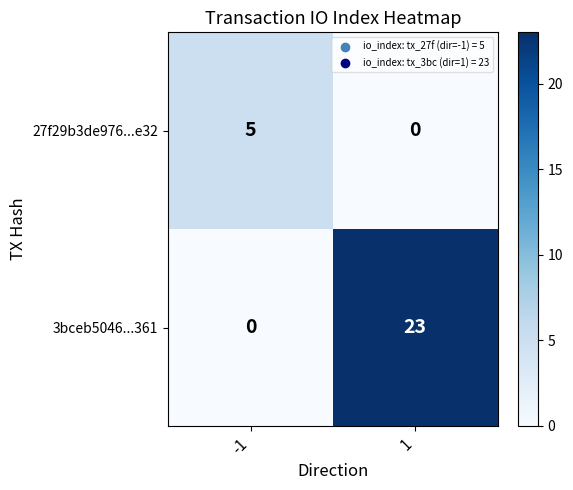

What is the sum of the 27f29b3de976...e32 values at -1 and 1?

5